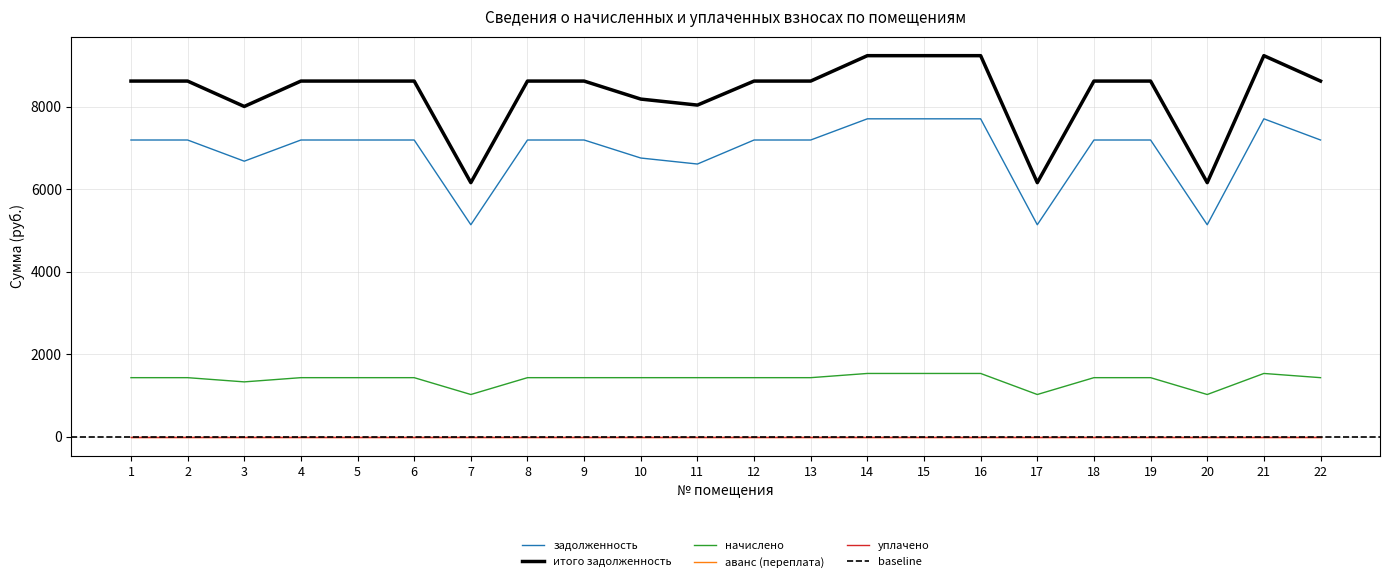

Where is начислено nearest to the value 1275?

3